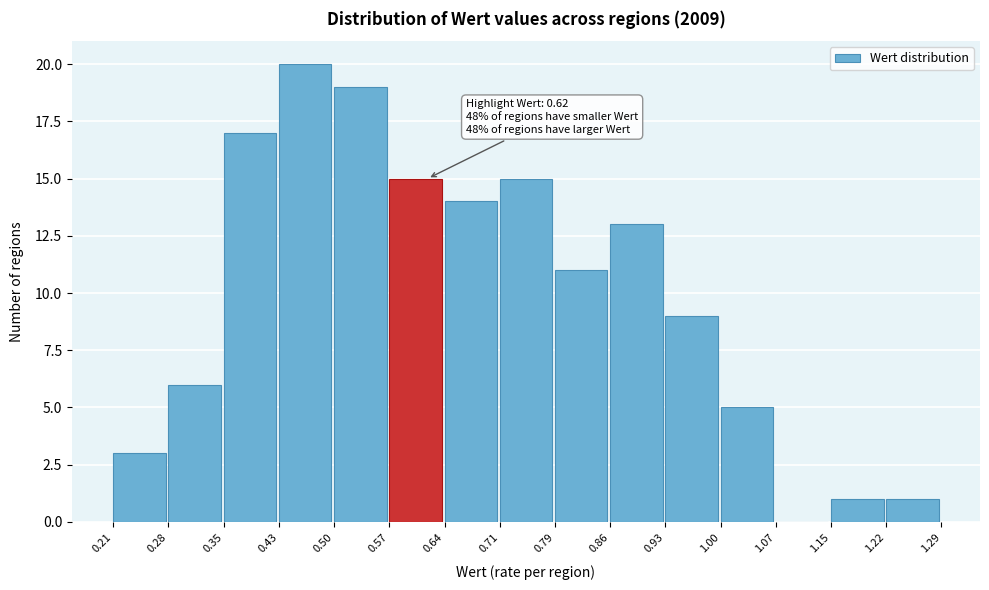

Over which range of the x-axis is the bar tallest?

0.43 to 0.50